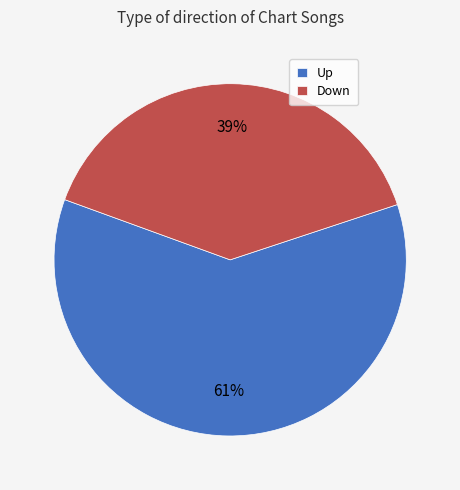

How many segments does this pie chart have?

2